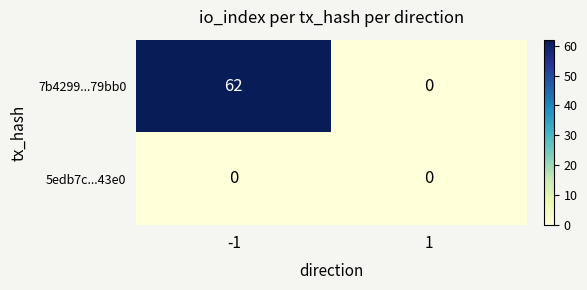

Reading left to right, transcribe all the data shown in this chart.

7b4299...79bb0: -1=62	1=0
5edb7c...43e0: -1=0	1=0